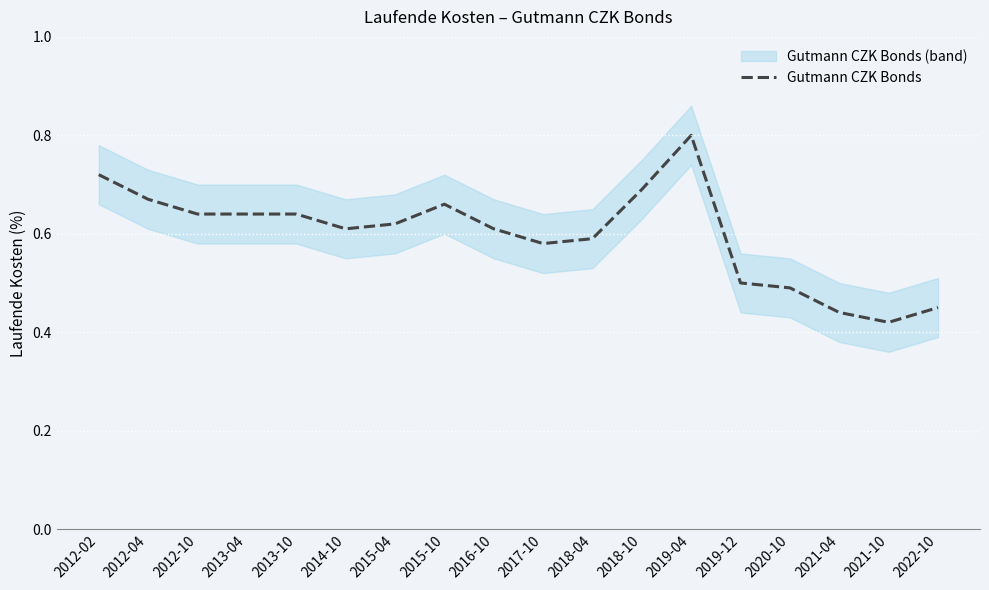

Where is the first local minimum?

2014-10